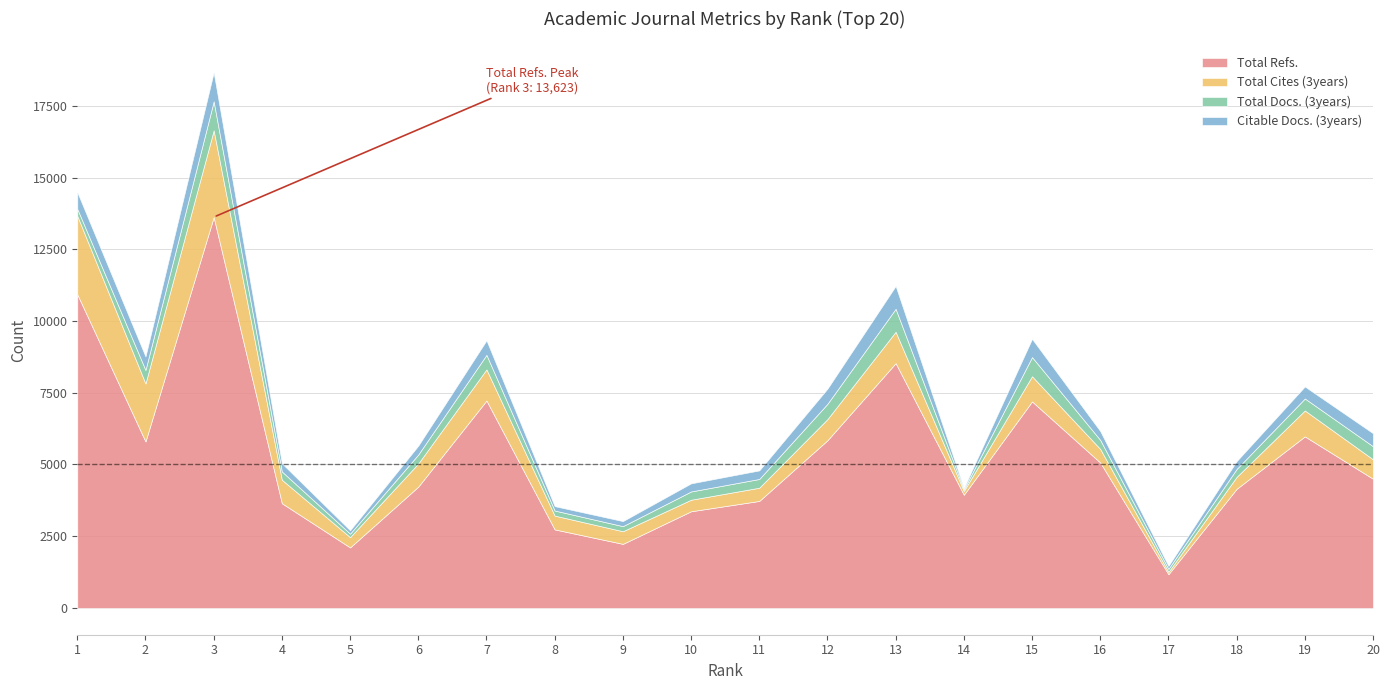

Does the chart display data point markers on the line(s)?

No